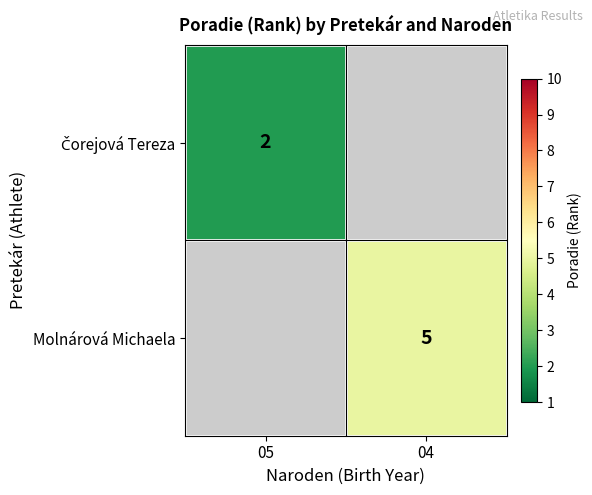

Between 04 and 05, which is larger?

05